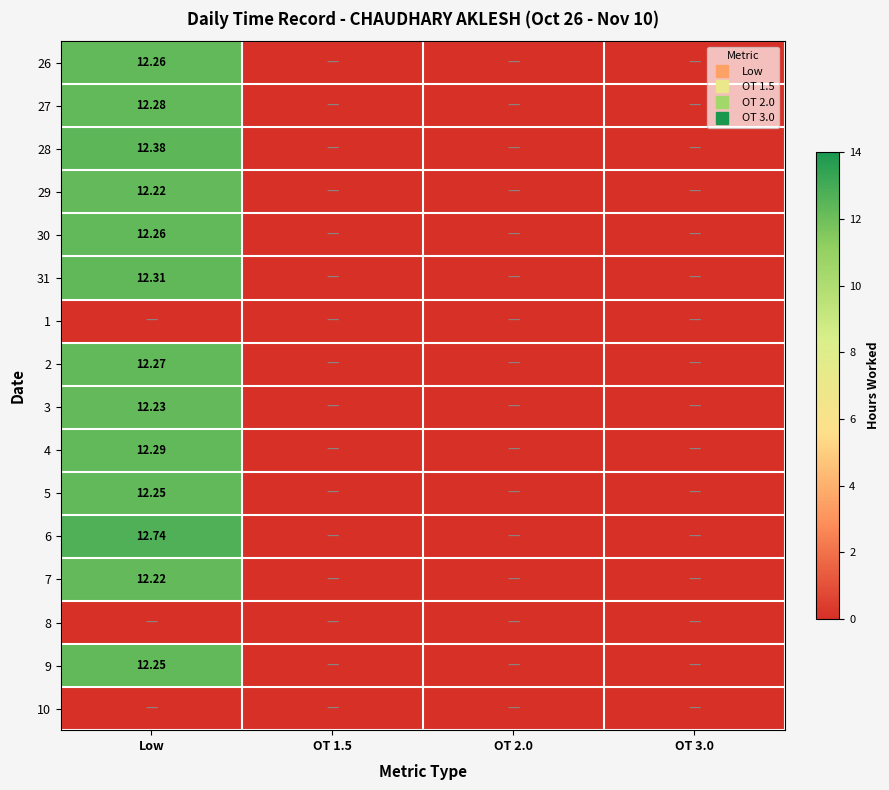

What is the greatest value displayed?

12.7